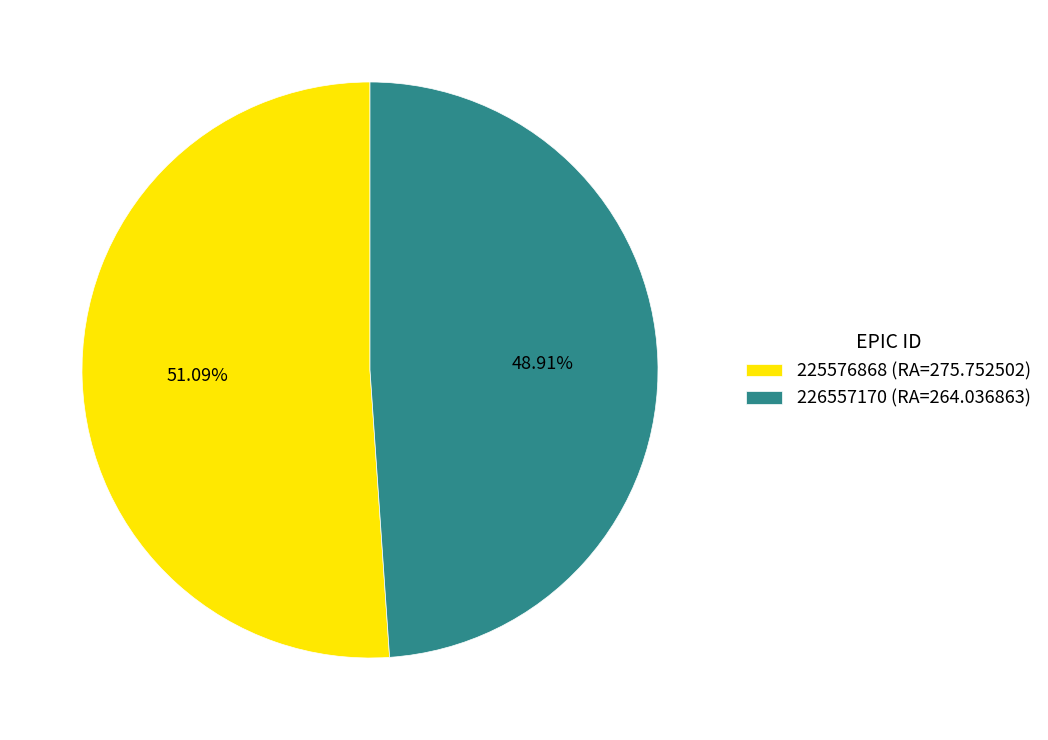

What is the ratio of the value at 226557170 (RA=264.036863) to the value at 225576868 (RA=275.752502)?

1.0